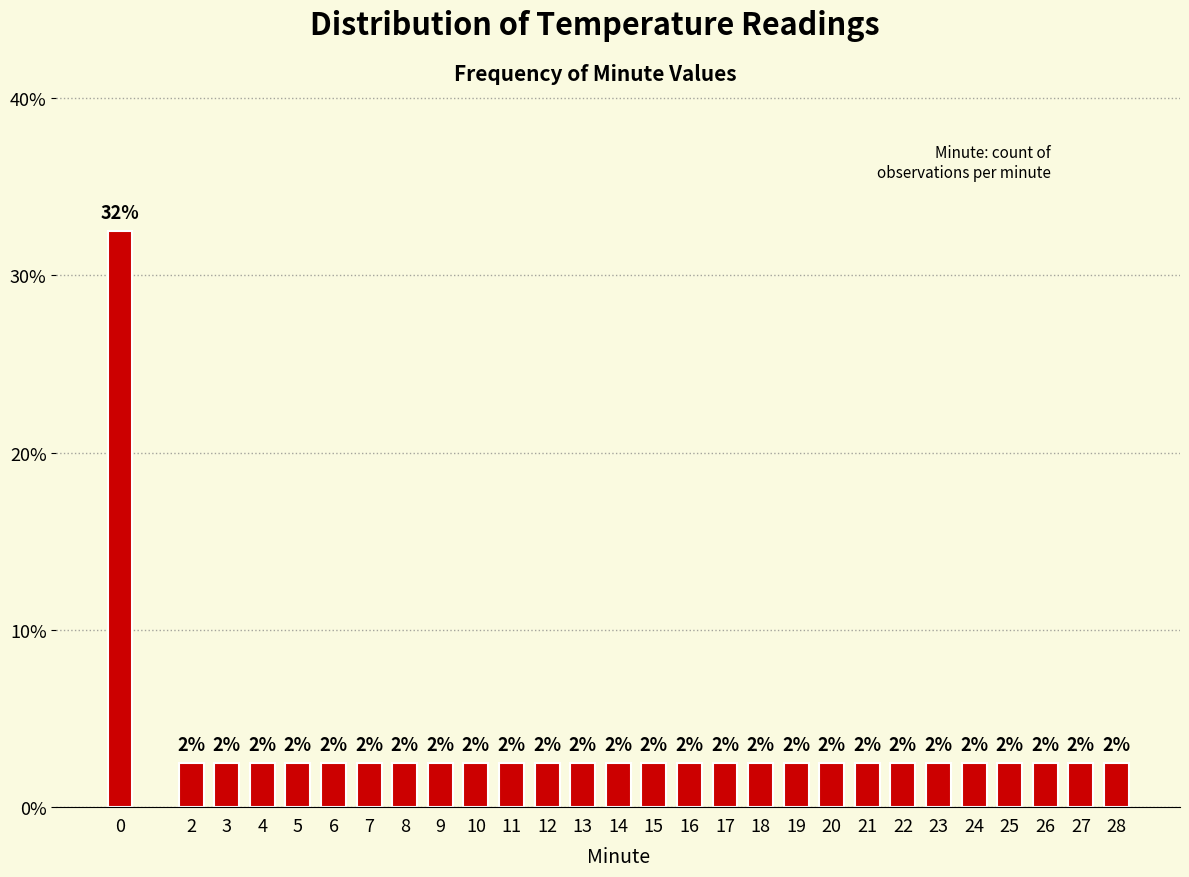

Are the bars horizontal?

No